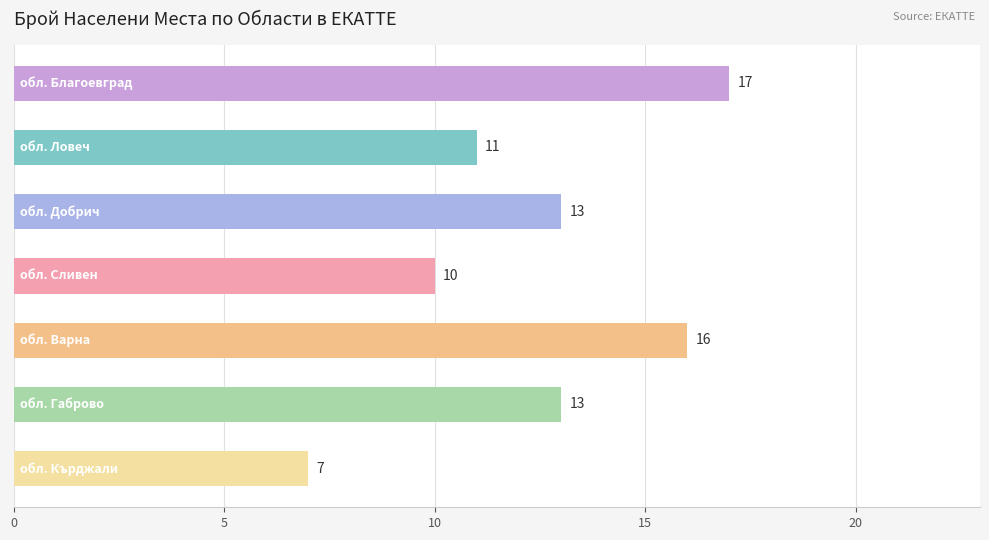

What is the greatest value displayed?

17